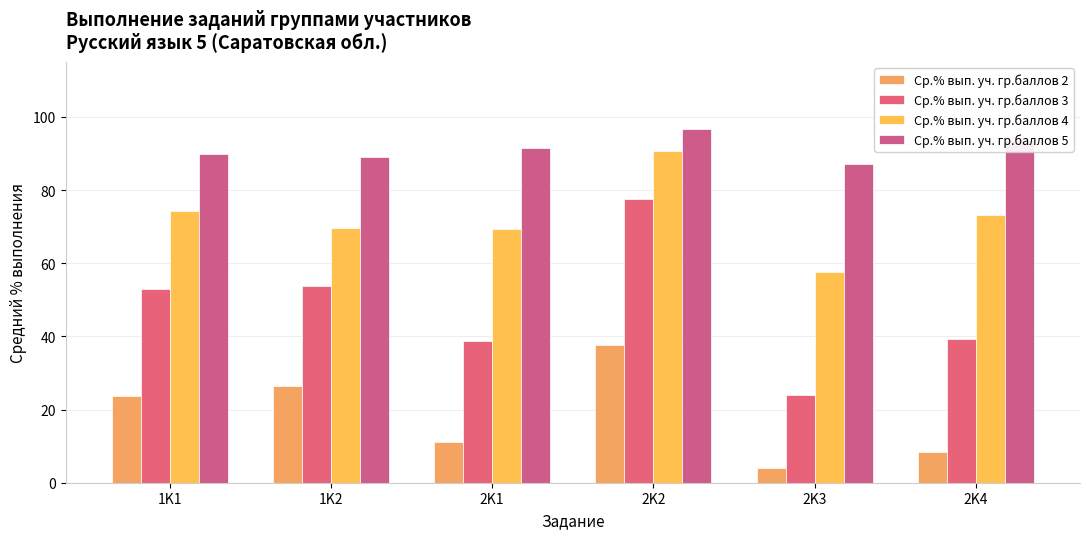

What is the value of the Ср.% вып. уч. гр.баллов 5 bar at the 4th from the left?

96.8